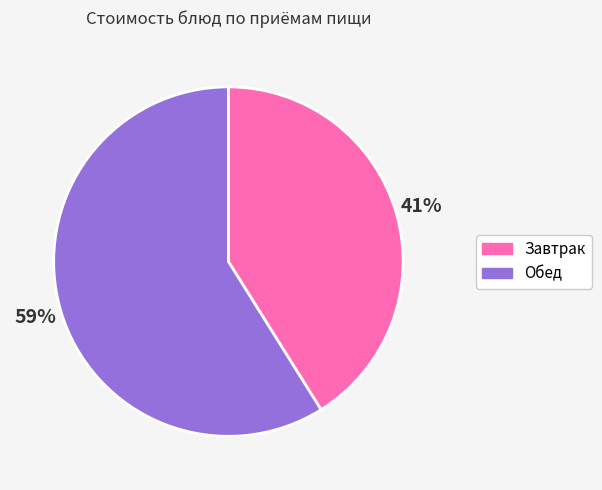

Between Завтрак and Обед, which is larger?

Обед